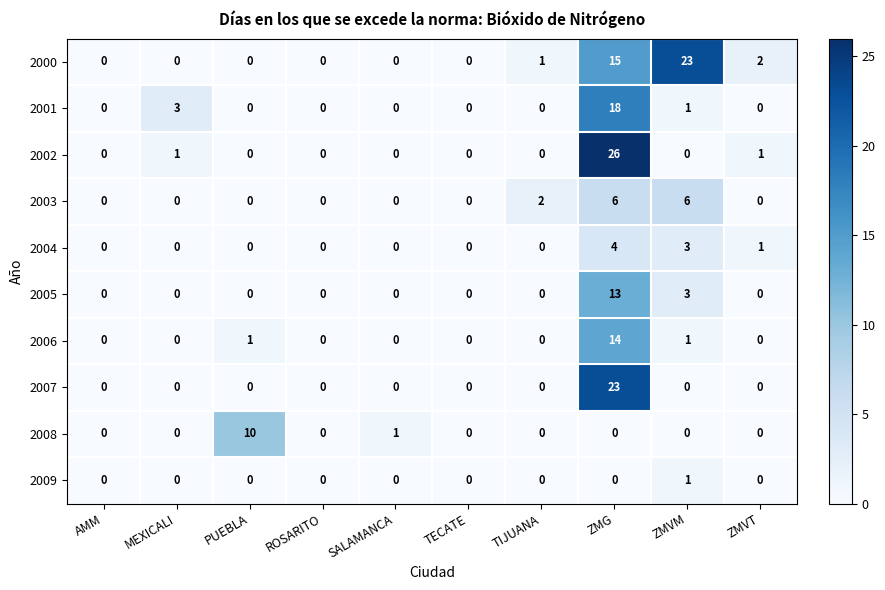

What is the total value across all series at PUEBLA?

11